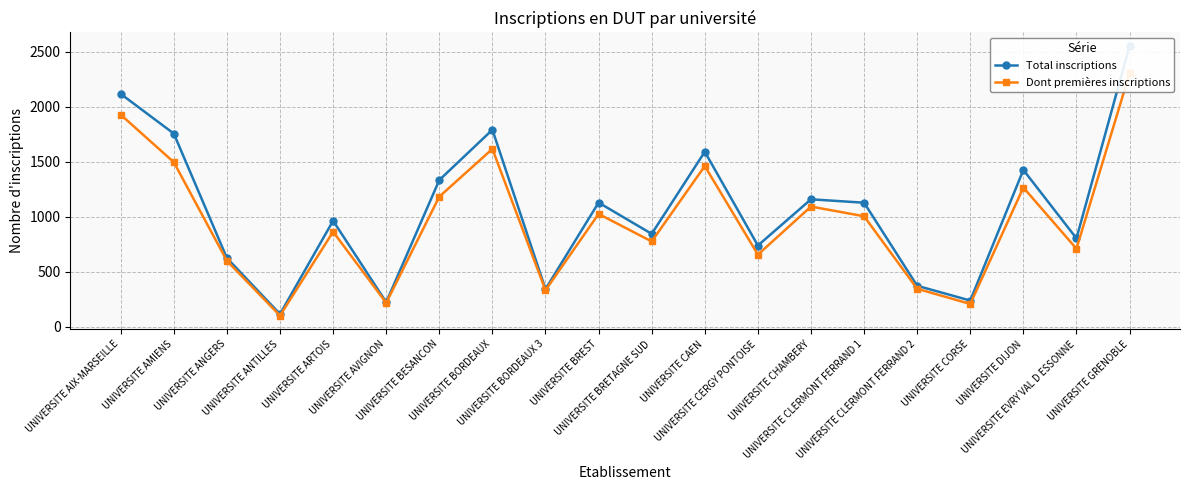

How many values in the Total inscriptions series are below 1126?

10